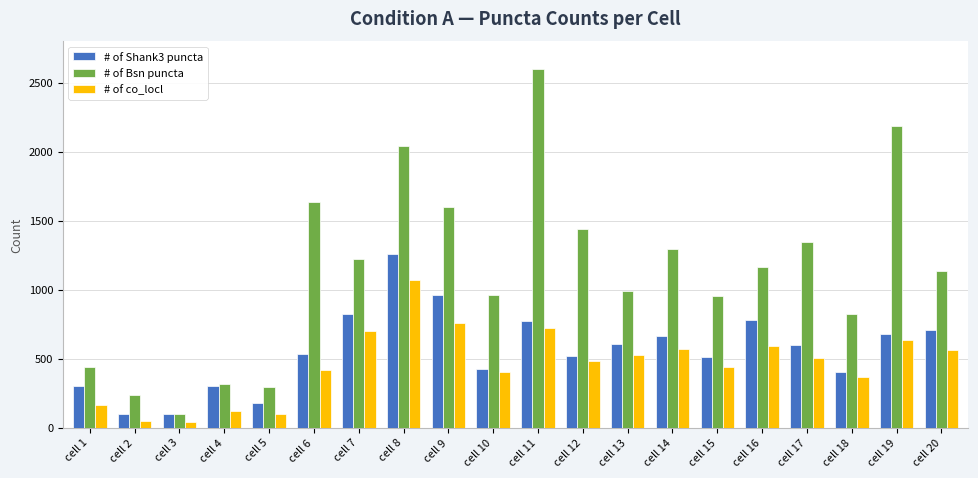

What is the difference between the highest and lowest values at cell 12?

953